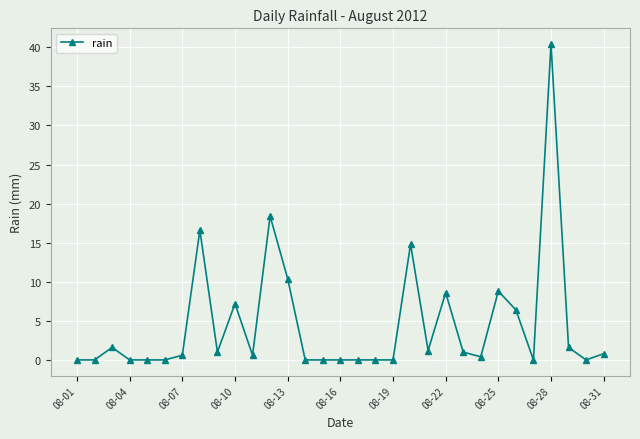

Reading left to right, extract all data points from this chart.

0.0	0.0	1.6	0.0	0.0	0.0	0.6	16.6	1.0	7.2	0.6	18.4	10.4	0.0	0.0	0.0	0.0	0.0	0.0	14.8	1.2	8.6	1.0	0.4	8.8	6.4	0.0	40.4	1.6	0.0	0.8